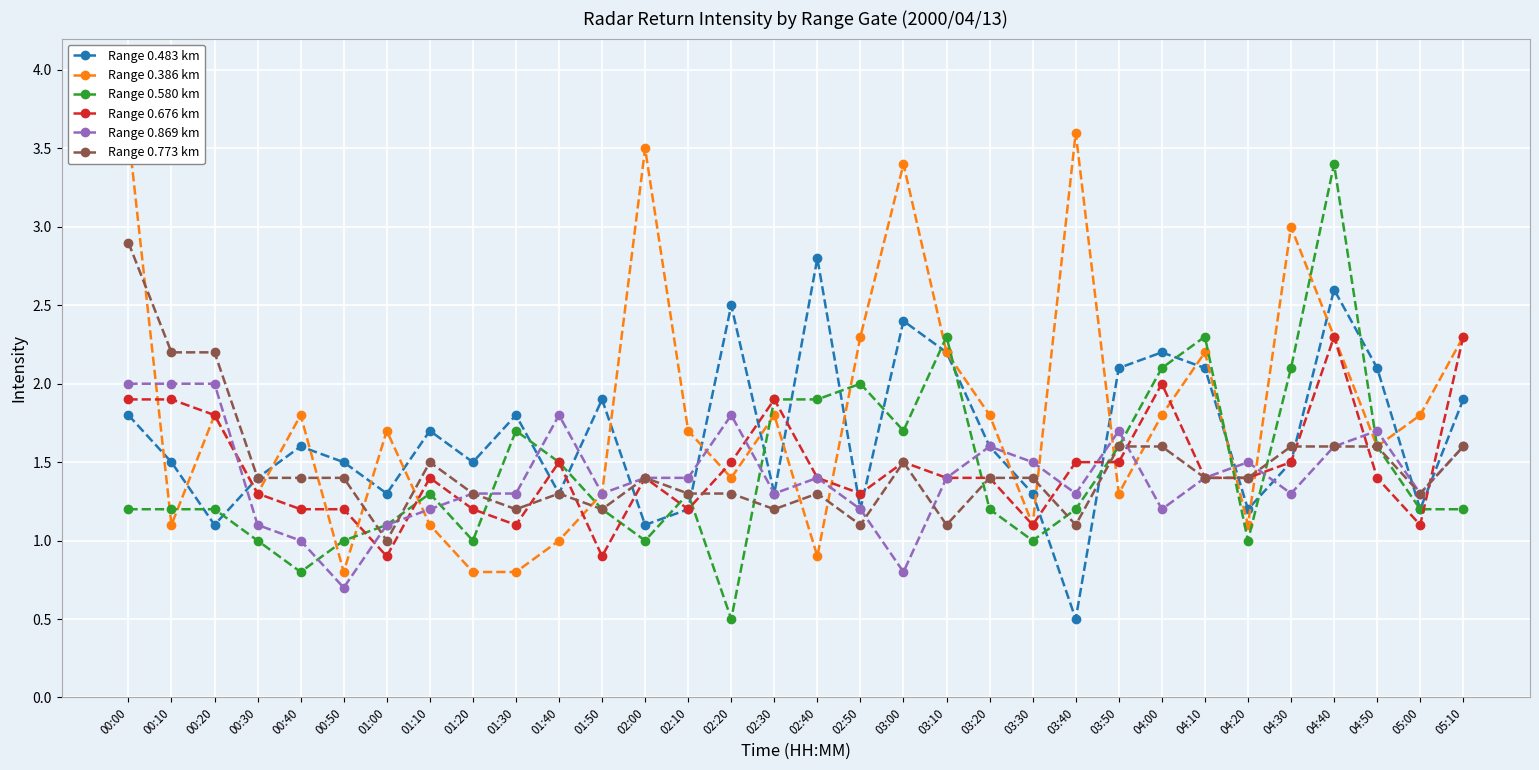

What is the difference between the Range 0.676 km values at 00:40 and 00:10?

0.7